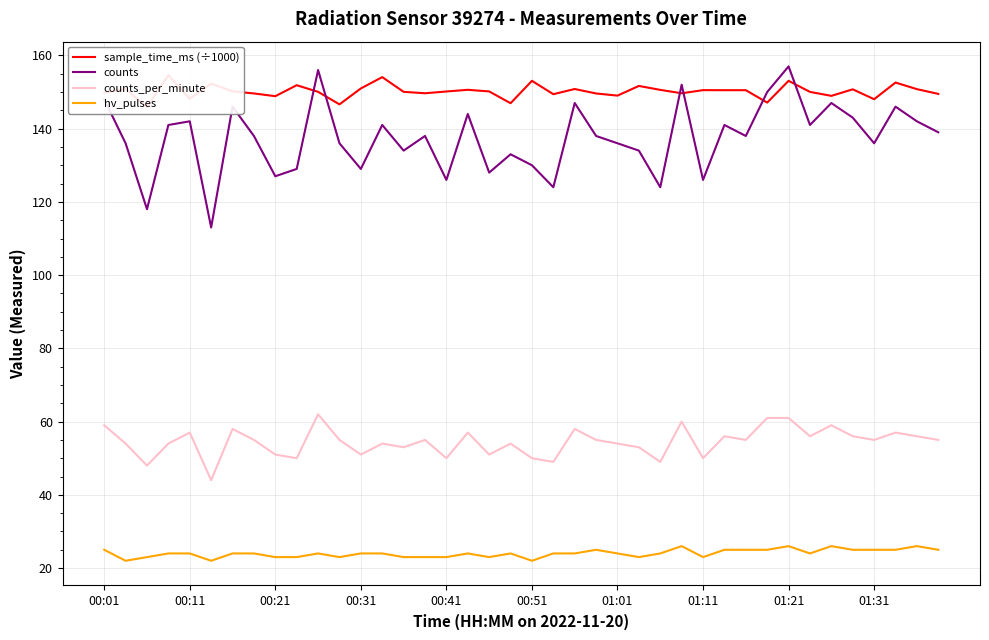

True or false: counts and hv_pulses intersect in this chart.

False